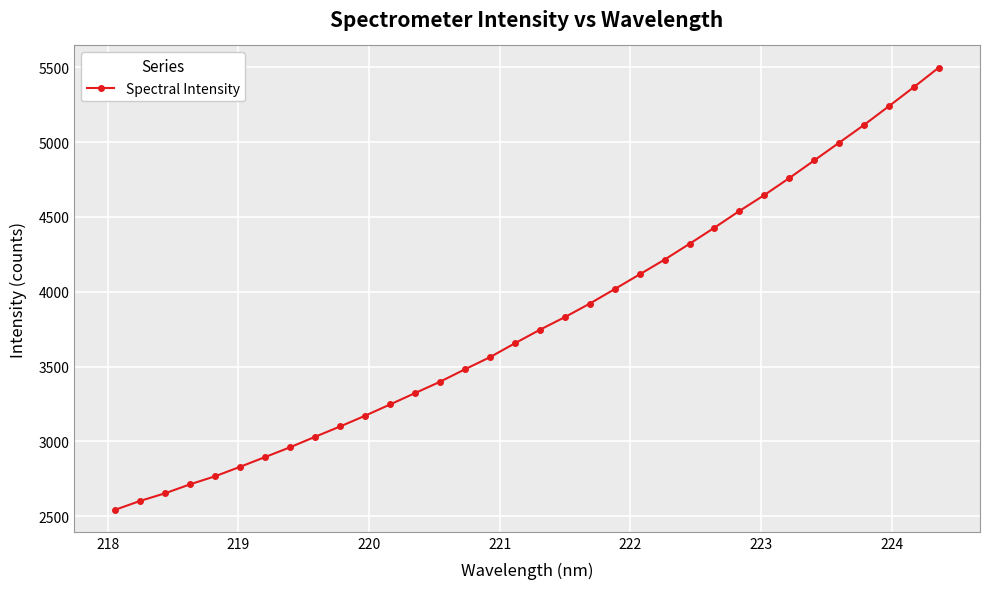

What is the value of the 8th point from the left?

2961.7